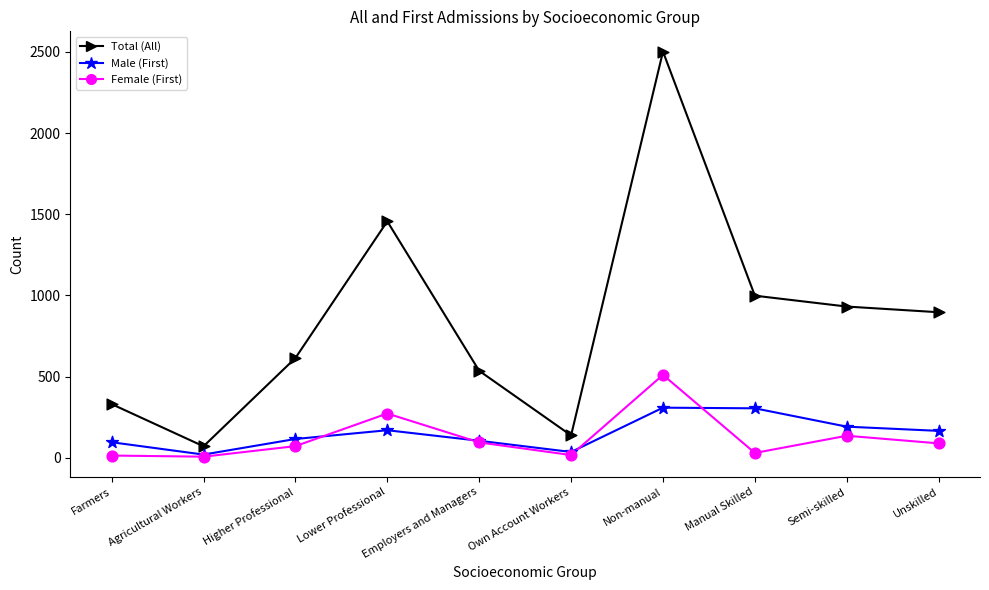

Across all series, what Y value is closest to 1254?

1456